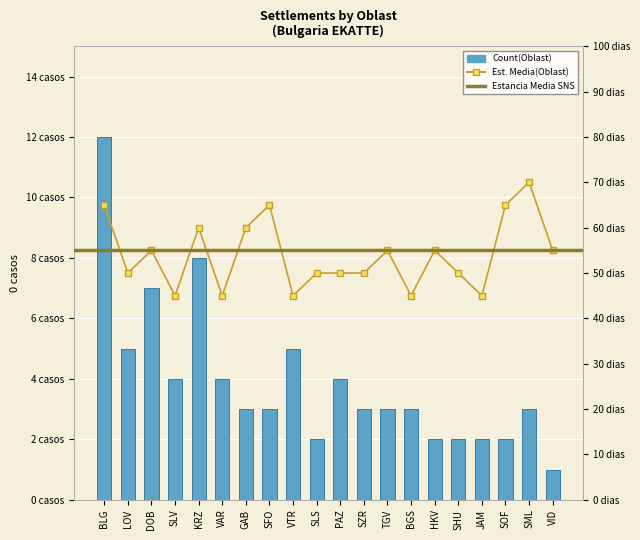

Which category has the lowest value across all series?

VID